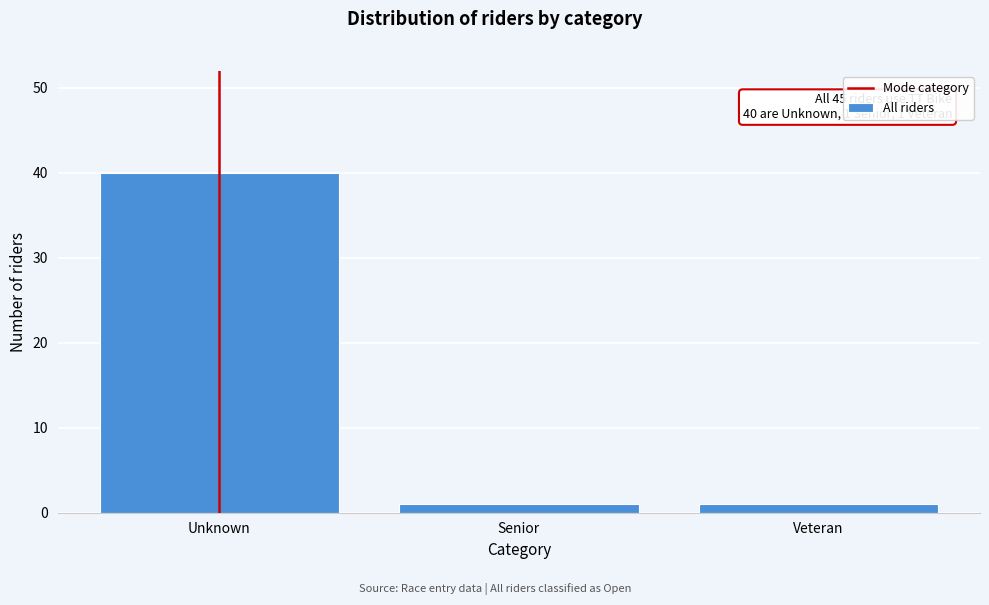

Reading left to right, transcribe all the data shown in this chart.

40	1	1